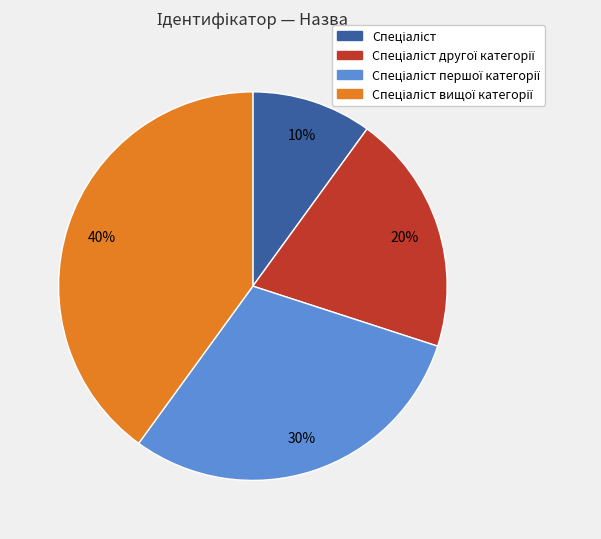

Does any single category account for the majority?

No